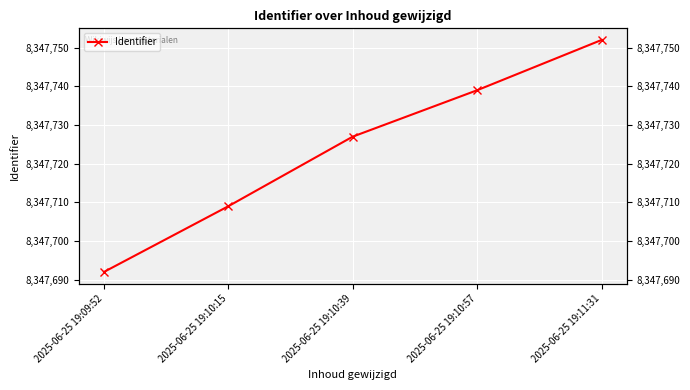

How many data points are above 8347727?

2